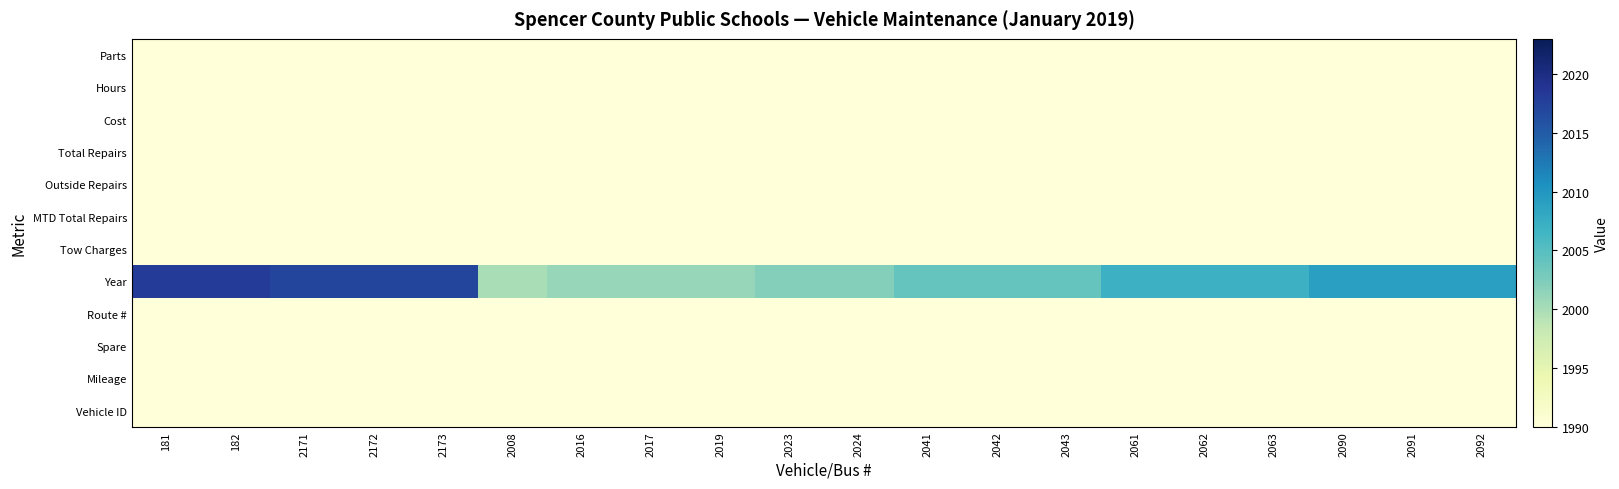

Between 182 and 2016, which is larger?

182